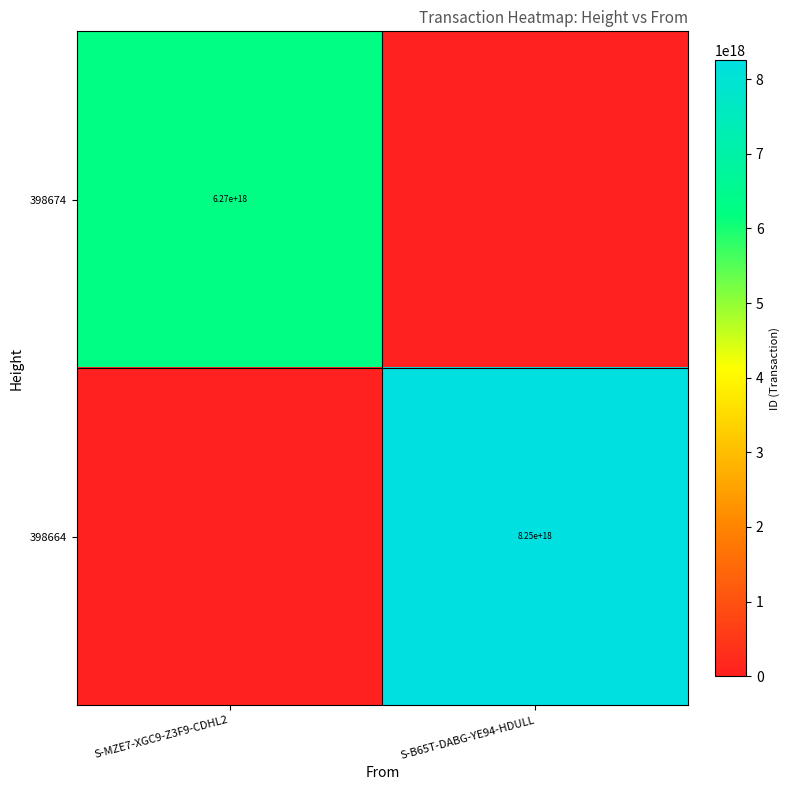

The 398664 series shows 2542282001444627456 at S-B65T-DABG-YE94-HDULL. True or false?

False